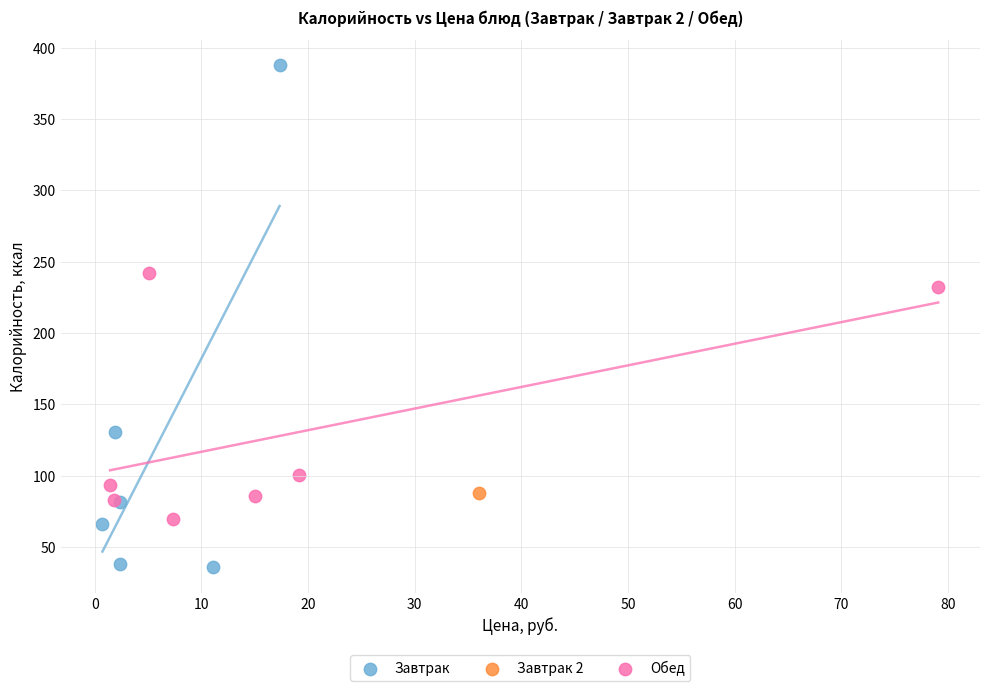

What are all the series names shown in the legend?

Завтрак, Завтрак 2, Обед